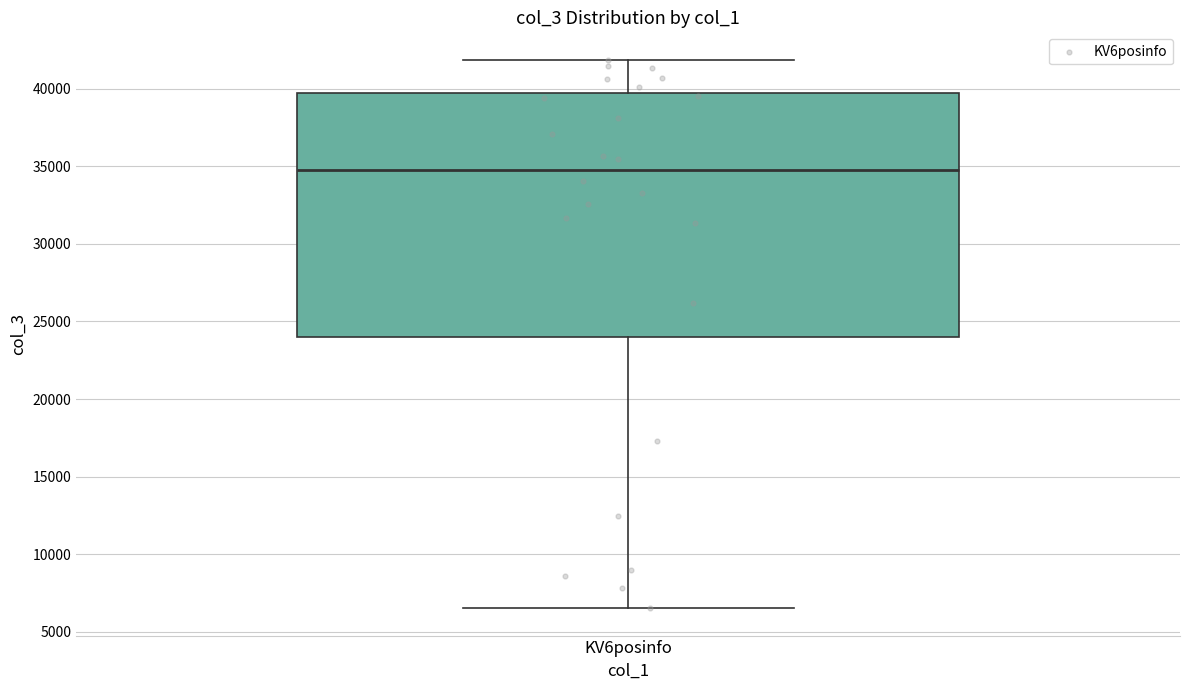

Transcribe this box plot: give where the median line is, the range the box spans, and where the two whiskers end, as read against the y-axis. The values are not printed on the chart, so give them approximately, as read against the axis.

median 34500, box 24000 to 39500, whiskers 6500 to 42000